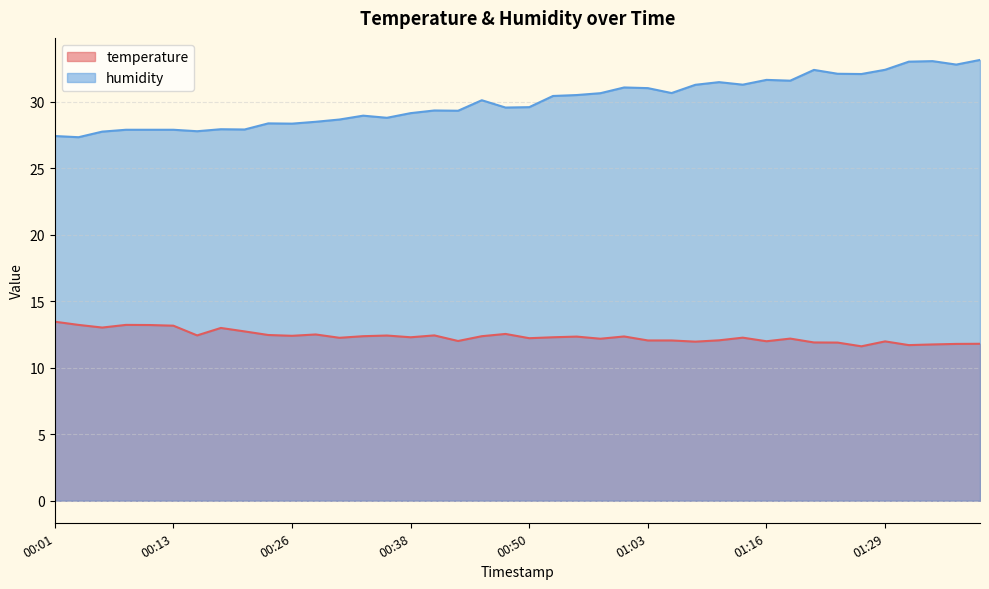

How many values in the humidity series are below 30?

20